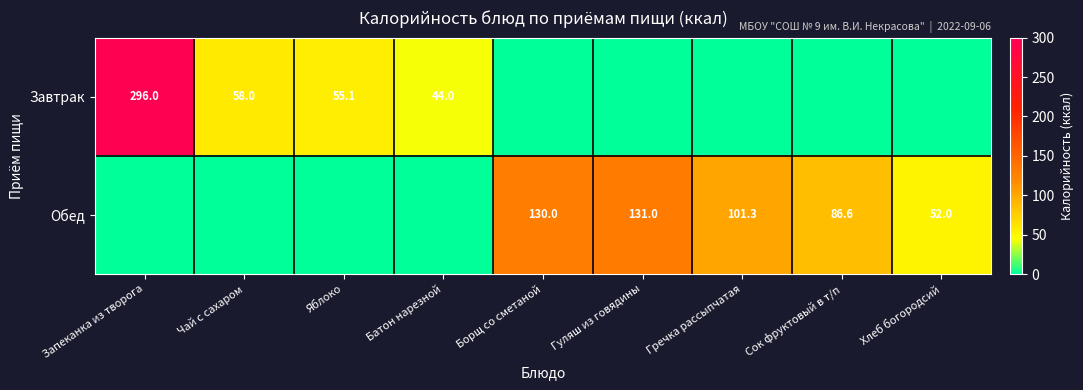

What is the difference between the Обед values at Сок фруктовый в т/п and Гречка рассыпчатая?

14.7